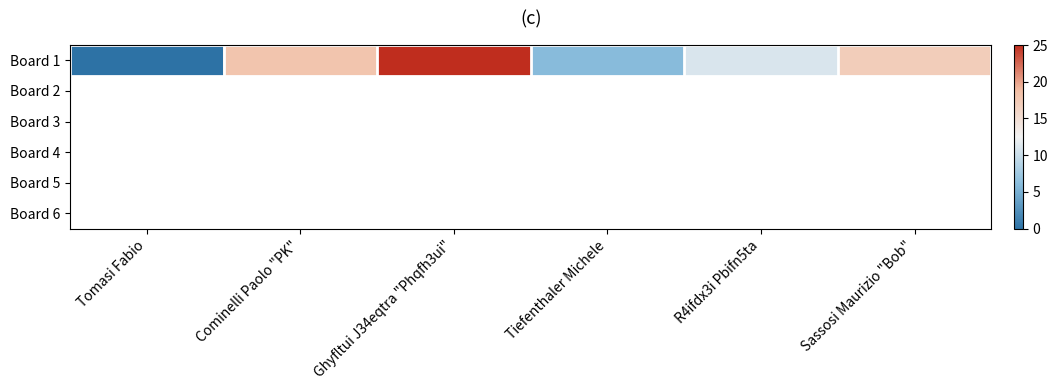

List the labels in order of value, largest first.

Ghyfltui J34eqtra "Phqfh3ui", Cominelli Paolo "PK", Sassosi Maurizio "Bob", R4ifdx3i Pbifn5ta, Tiefenthaler Michele, Tomasi Fabio